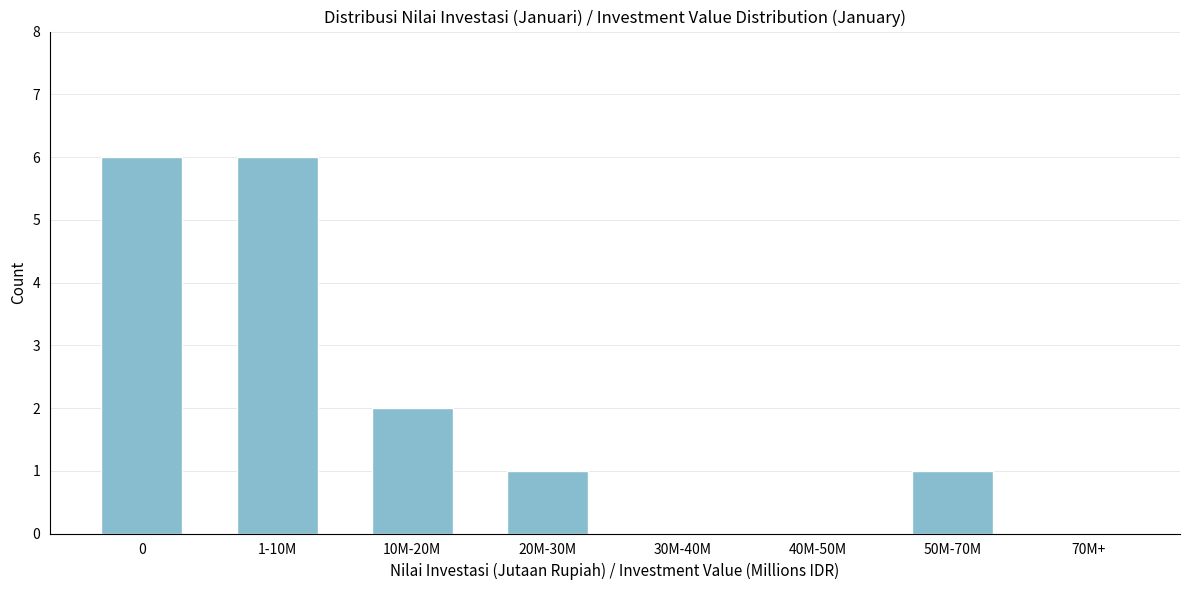

Reading left to right, extract all data points from this chart.

0=6	1-10M=6	10M-20M=2	20M-30M=1	30M-40M=0	40M-50M=0	50M-70M=1	70M+=0